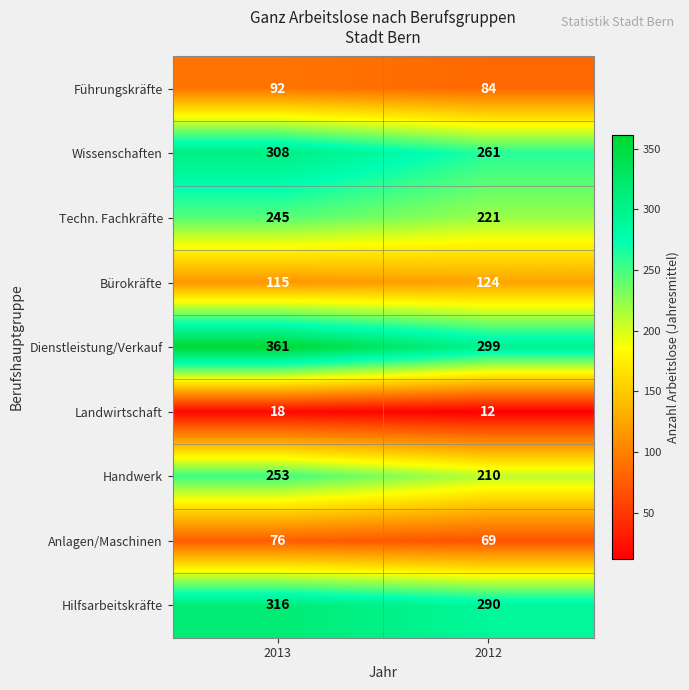

Which series has the largest total across all categories?

Dienstleistung/Verkauf